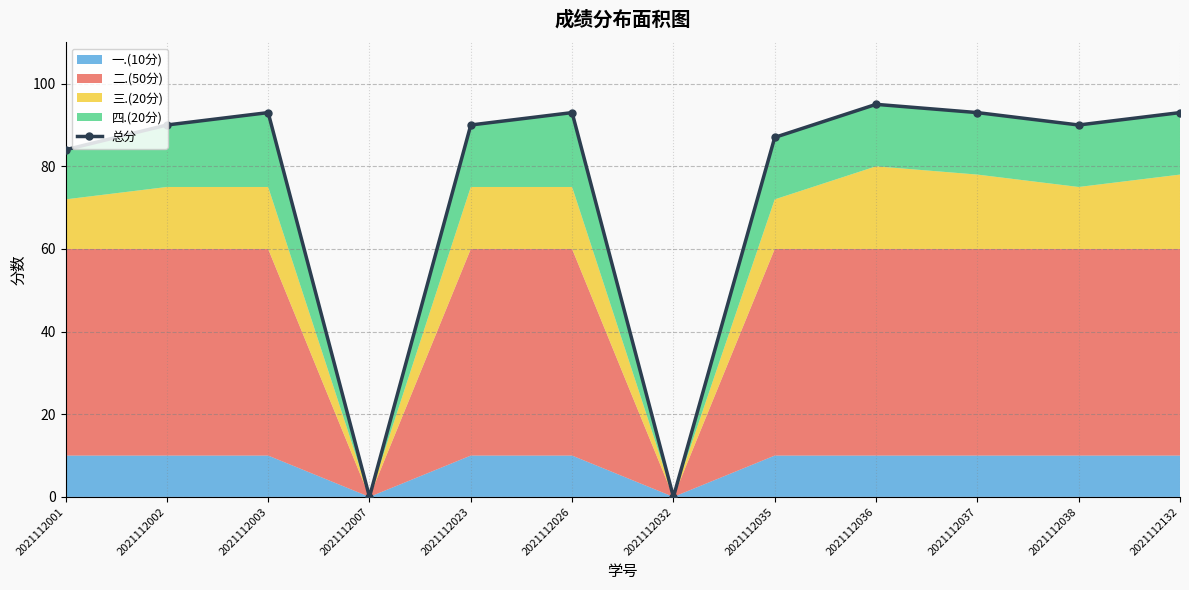

List the labels in order of value, smallest first.

2021112007, 2021112032, 2021112001, 2021112035, 2021112002, 2021112023, 2021112038, 2021112003, 2021112026, 2021112037, 2021112132, 2021112036